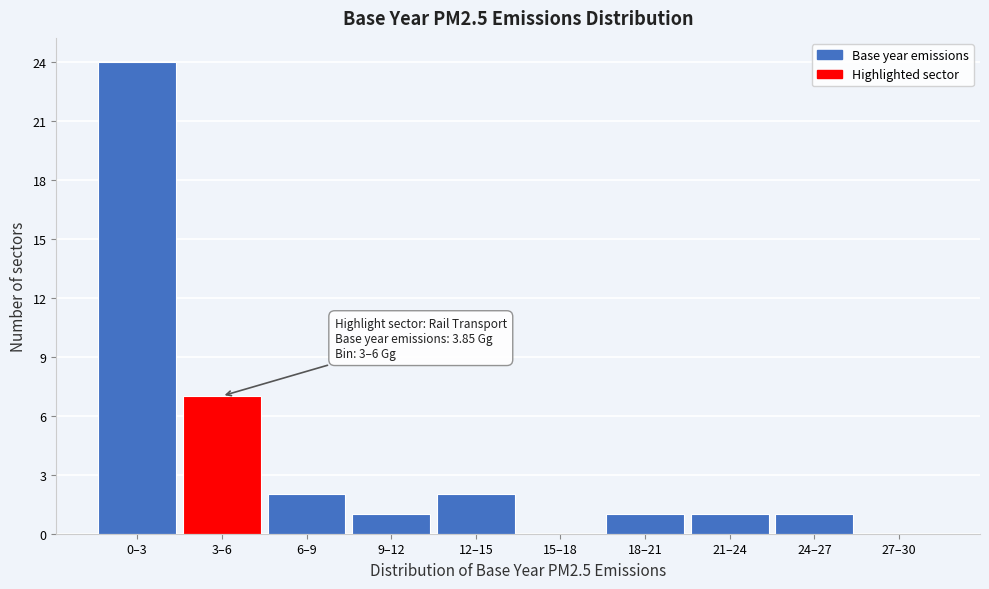

Reading left to right, extract all data points from this chart.

0–3=24	3–6=7	6–9=2	9–12=1	12–15=2	15–18=0	18–21=1	21–24=1	24–27=1	27–30=0